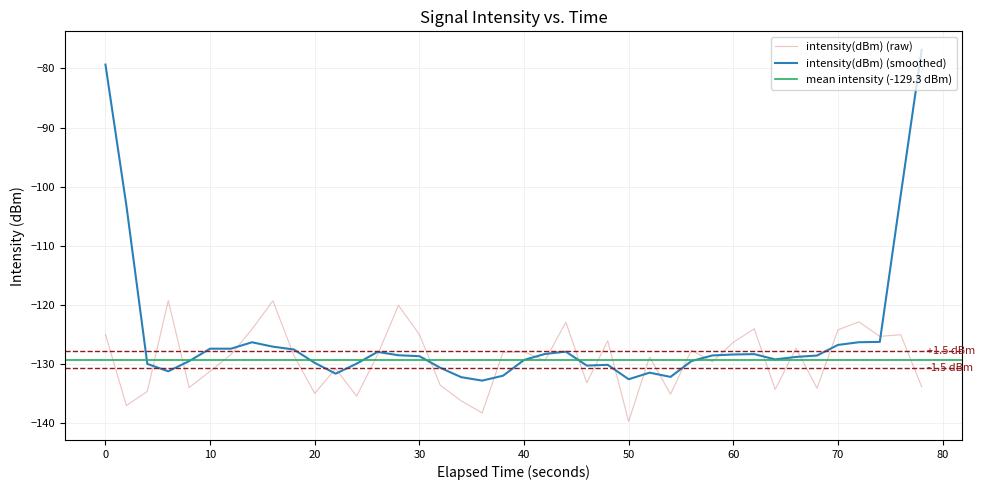

What is the lowest value of the intensity(dBm) (smoothed) series?

-132.8